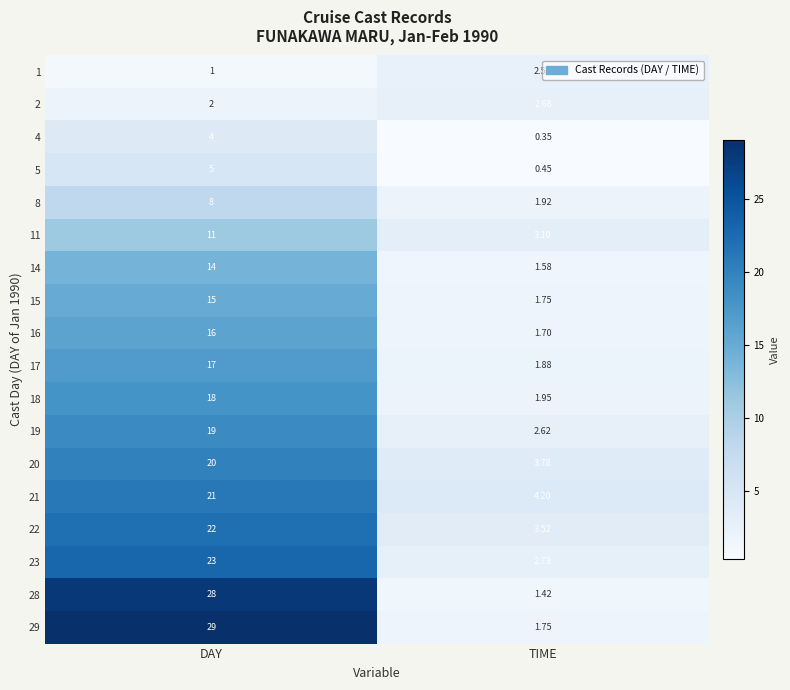

Is the value of 19 at TIME greater than the value of 22 at DAY?

No